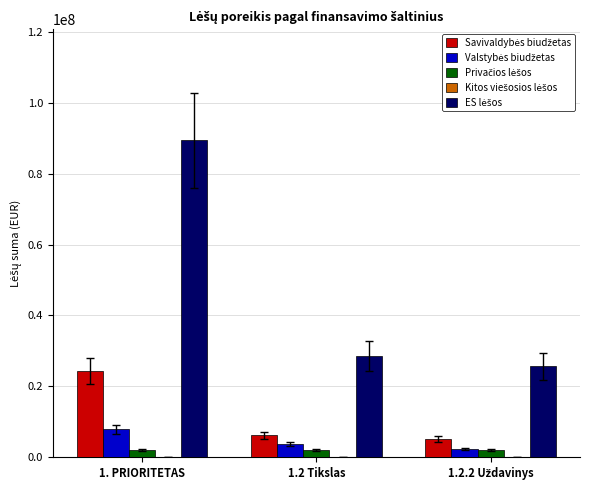

At which category is the sum across all series the highest?

1. PRIORITETAS